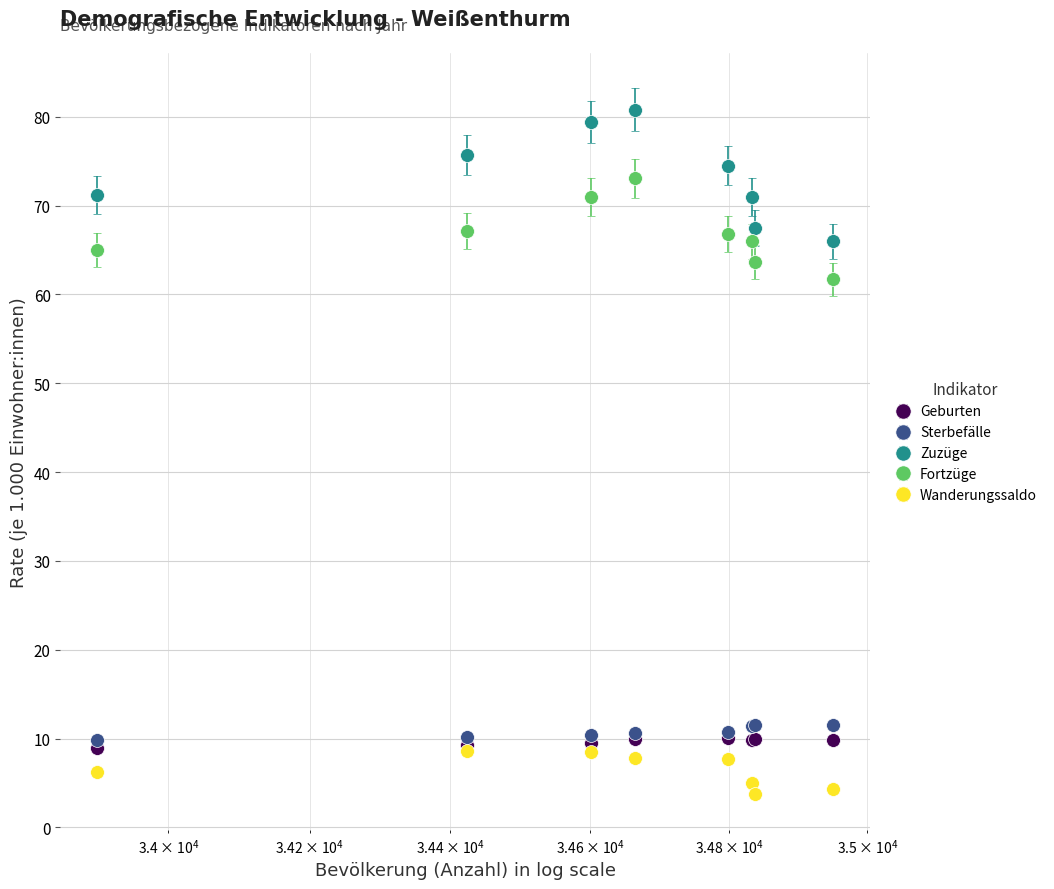

Which series has the largest total across all categories?

Zuzüge